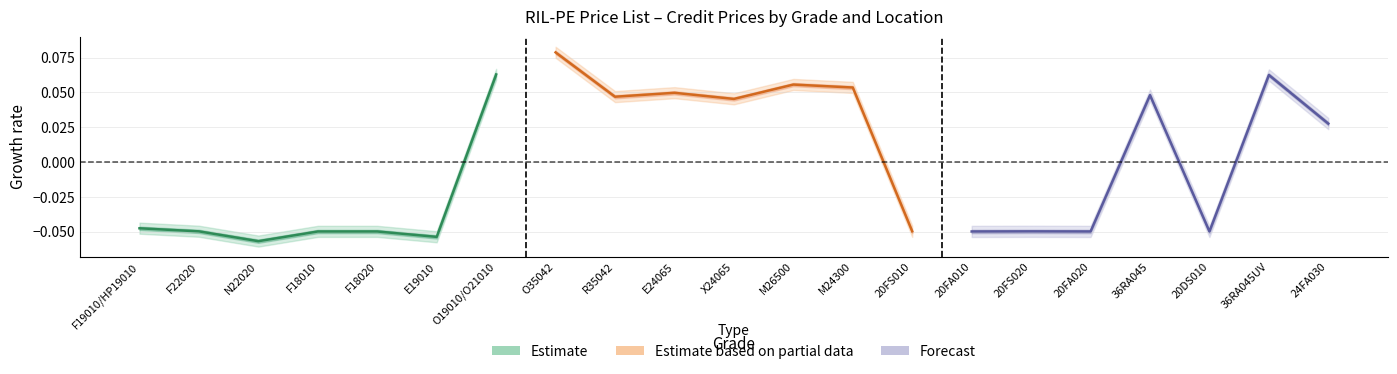

How many negative values does the Estimate based on partial data series have?

1